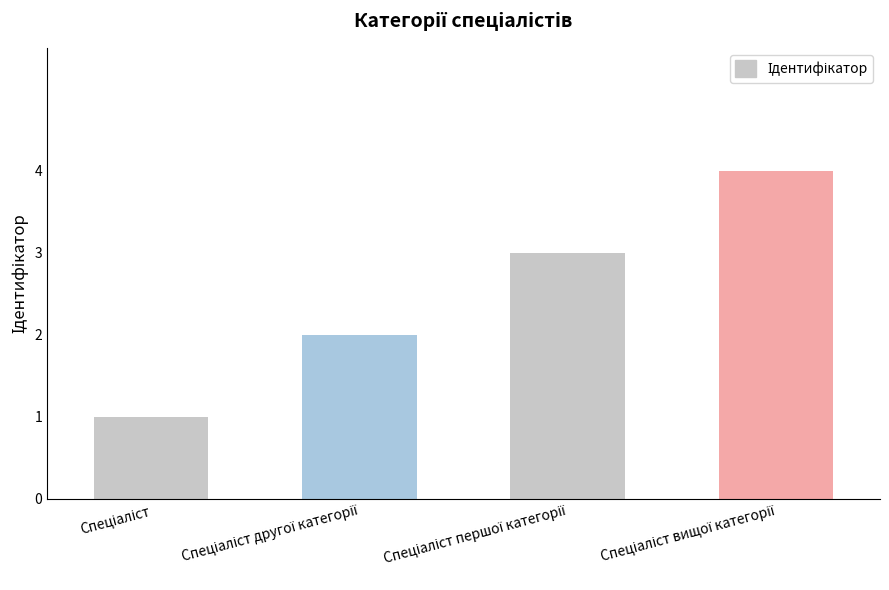

What is the maximum value shown in the chart?

4